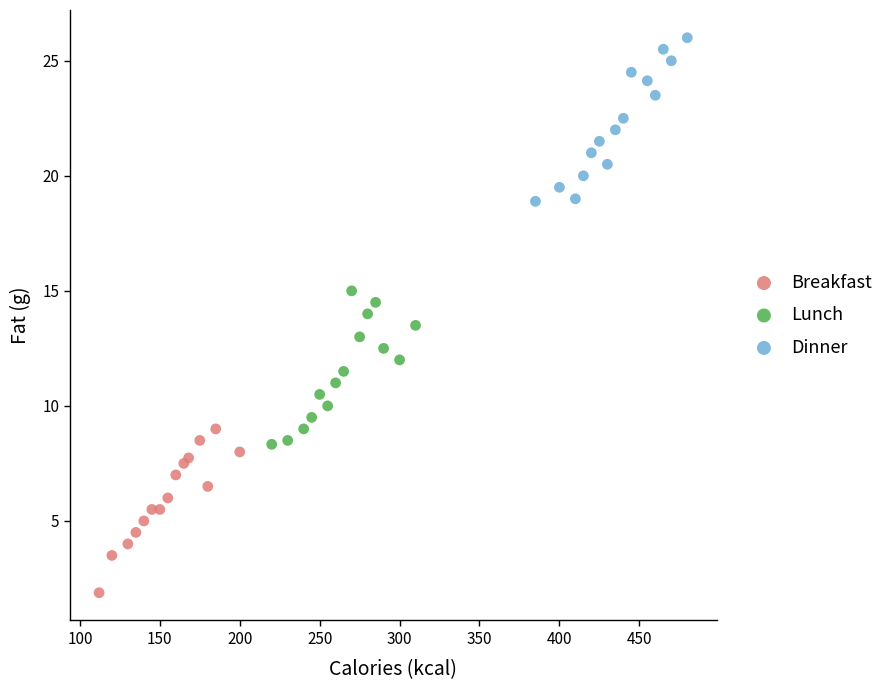

What are all the series names shown in the legend?

Breakfast, Lunch, Dinner